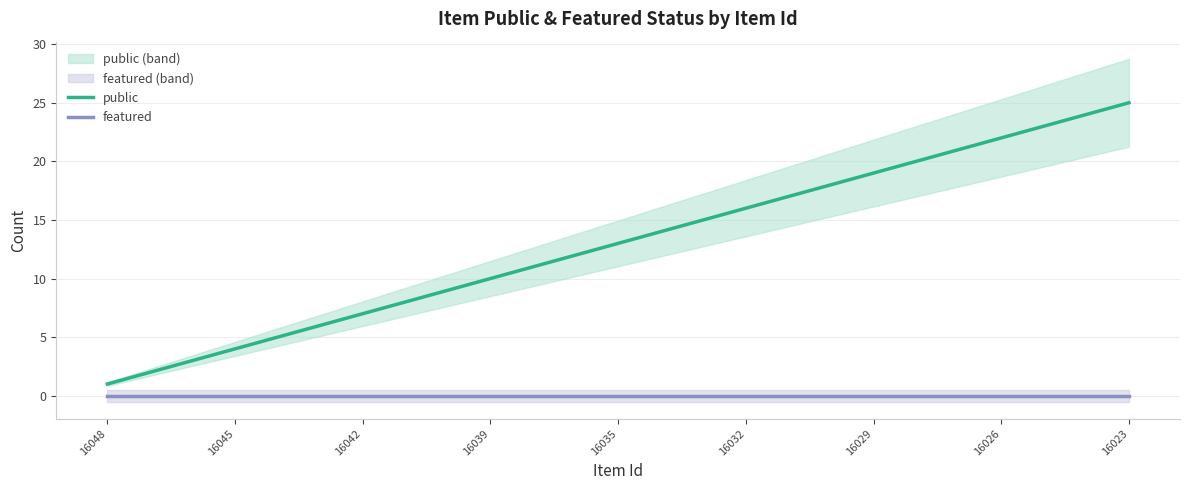

How many lines are shown in the chart?

2